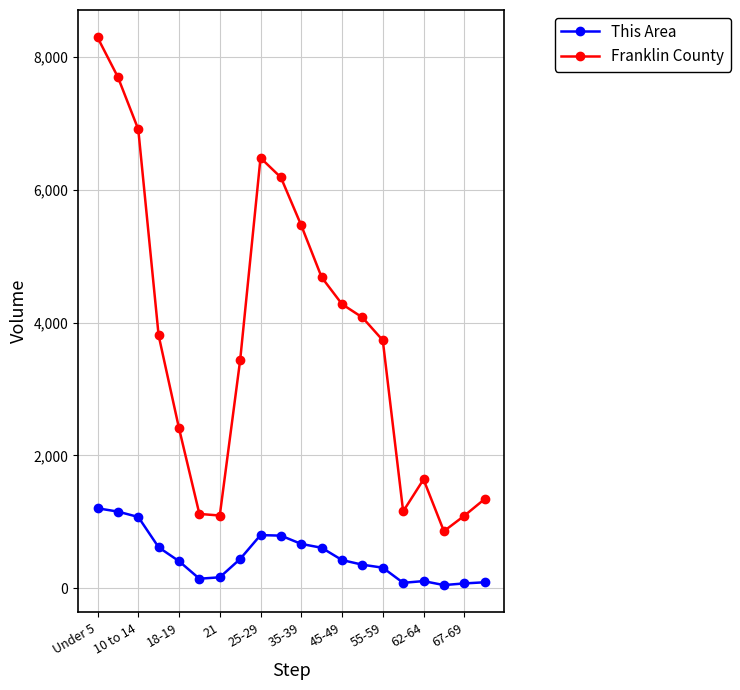

What is the highest value of the This Area series?

1203